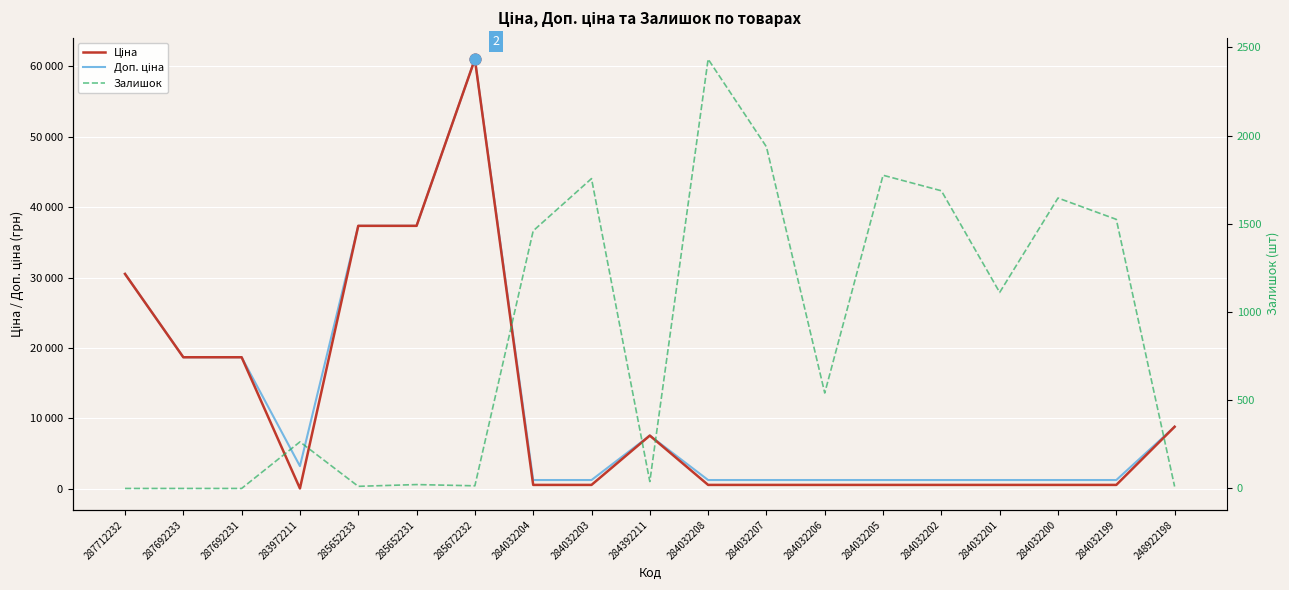

At how many categories does at least one series exceed 20699?

4